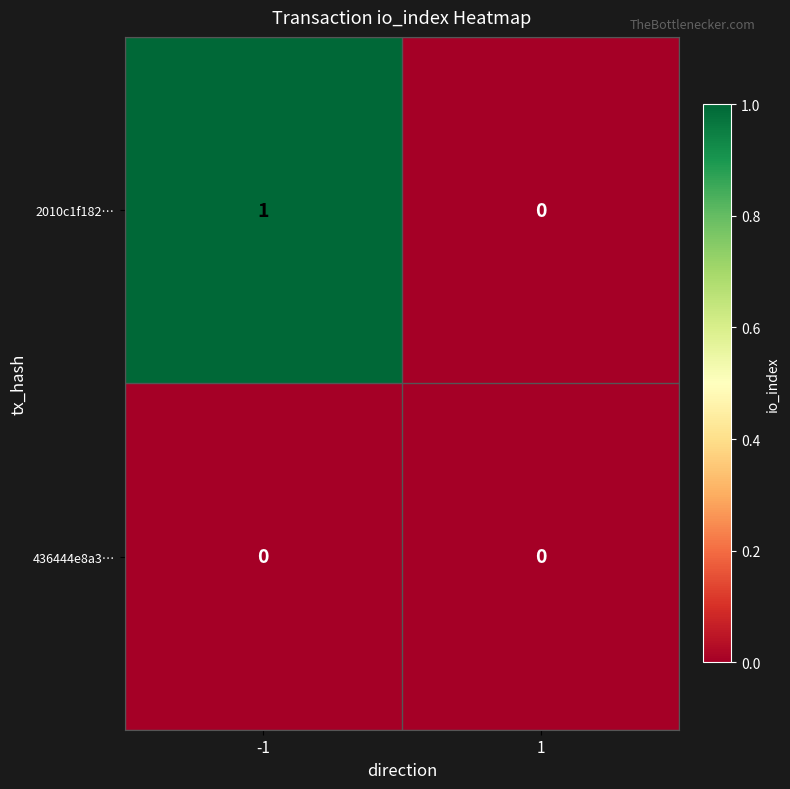

Rank the series by their average value, from lowest to highest.

436444e8a3…, 2010c1f182…